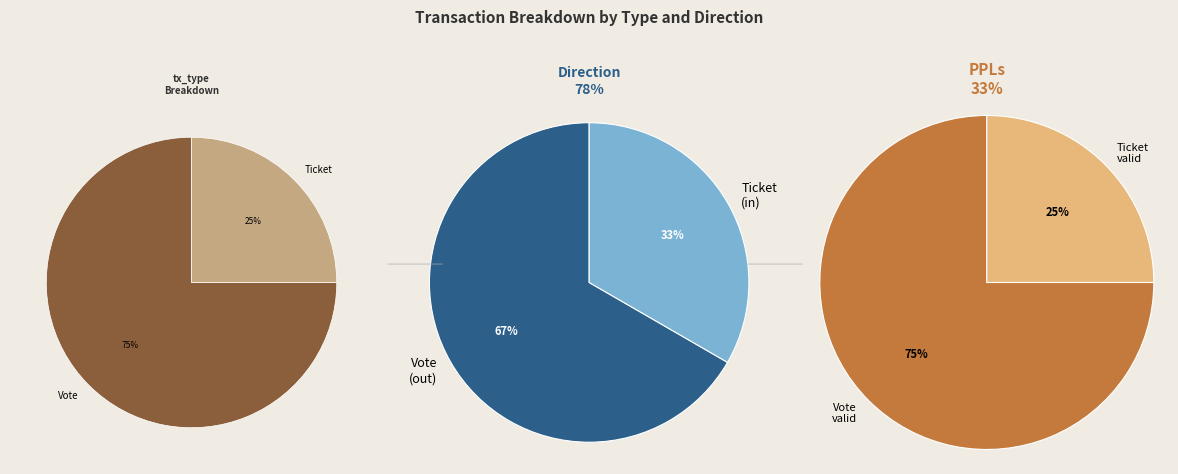

Is there a majority slice in this chart?

Yes